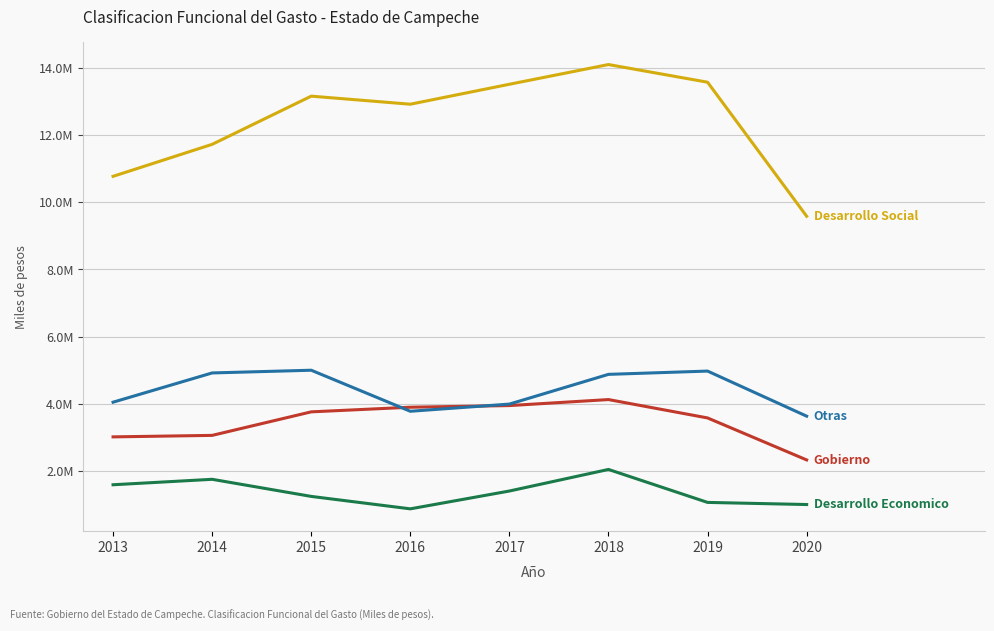

Is this an area chart (filled region under the line)?

No